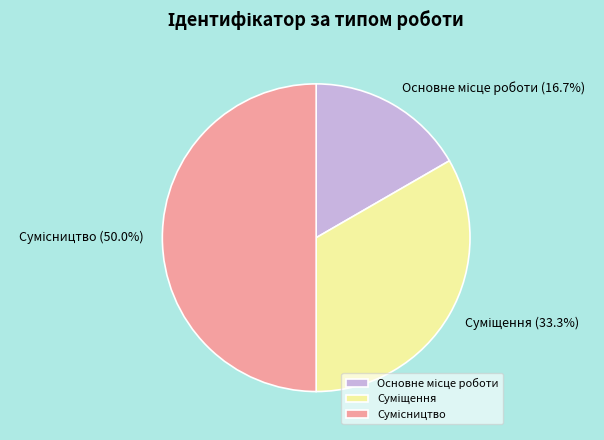

Does Основне місце роботи account for over 50% of the chart?

No